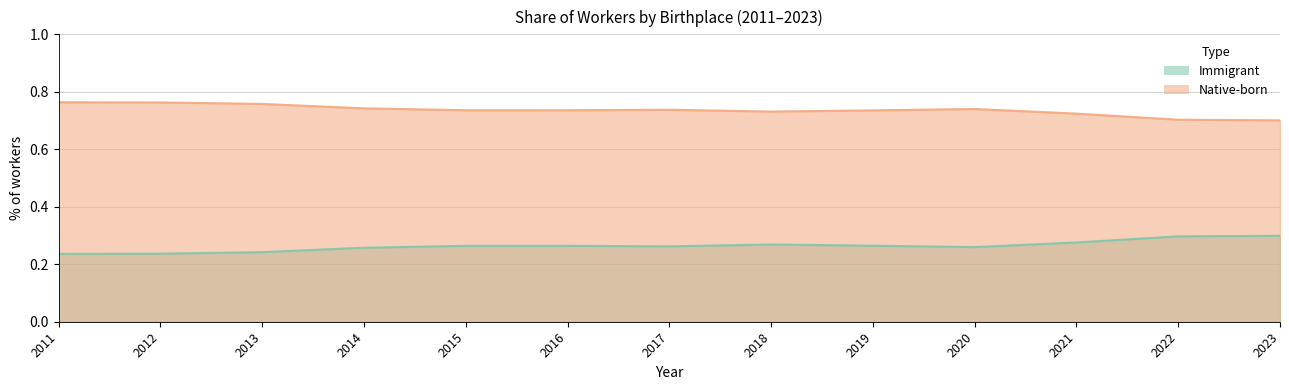

What is the average value of the Immigrant series?

0.3